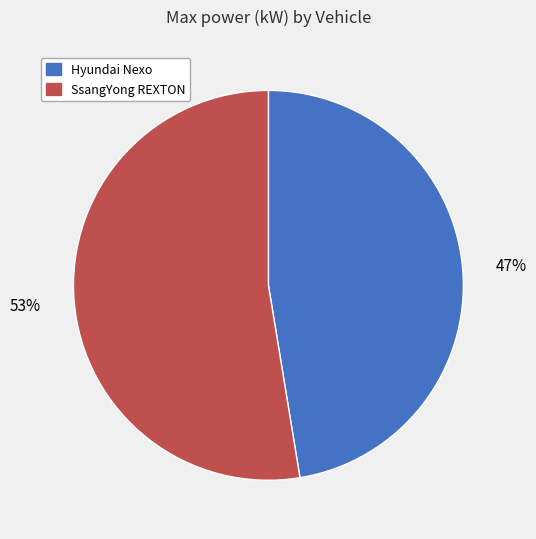

Is there a majority slice in this chart?

Yes